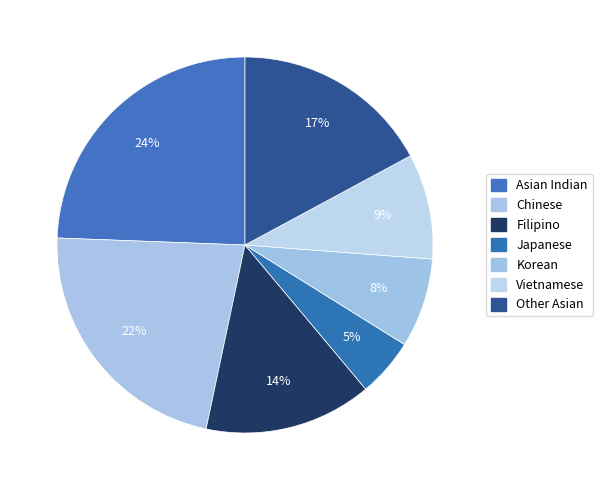

Which slice is the largest?

Asian Indian